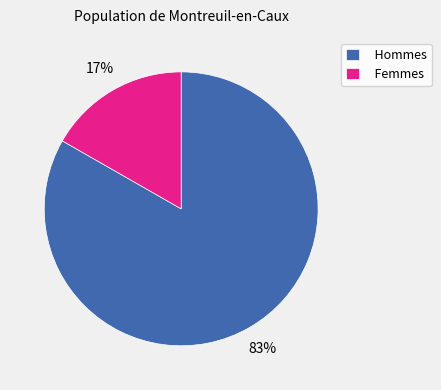

Count the number of slices in the pie.

2